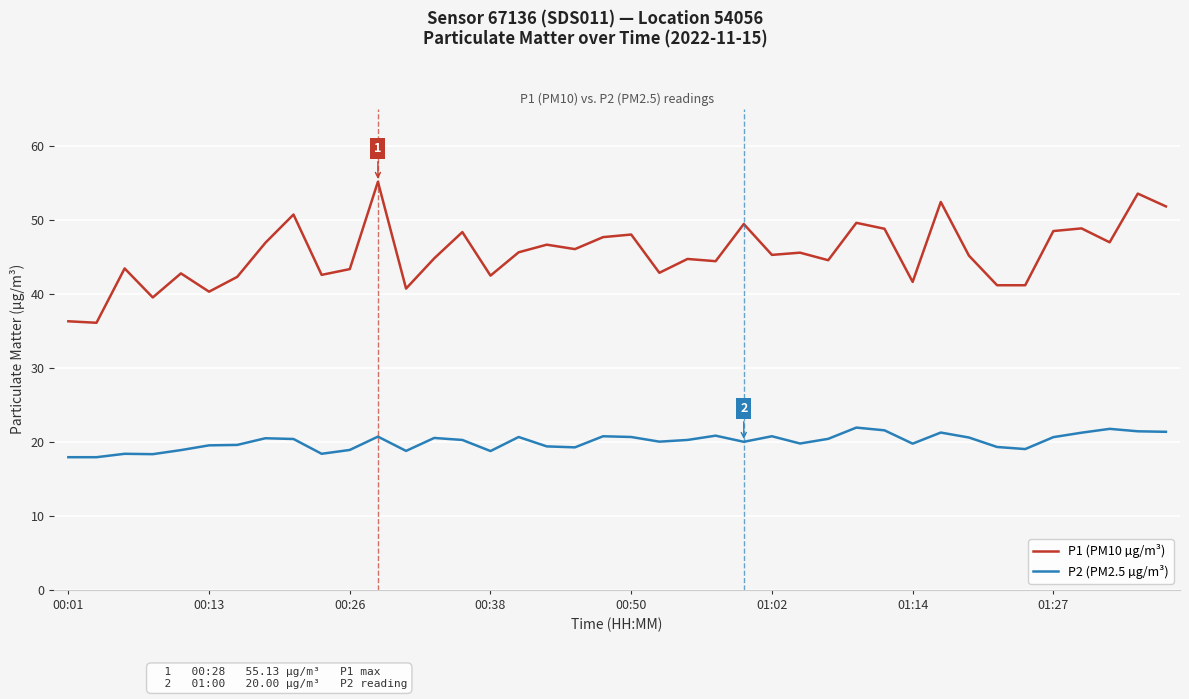

Which series has the largest total across all categories?

P1 (PM10 µg/m³)